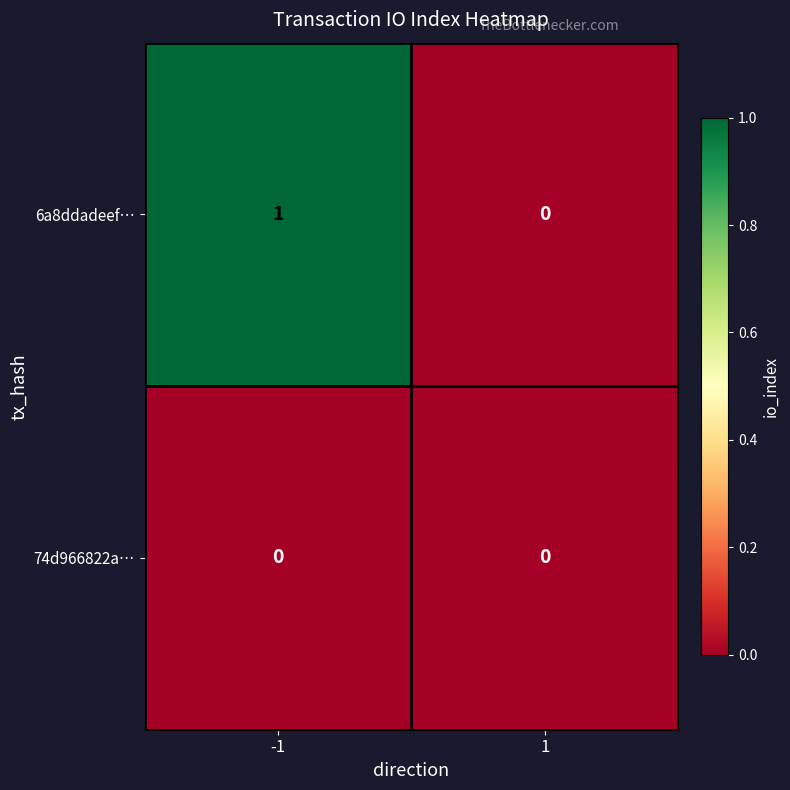

The 6a8ddadeef… series shows 0 at -1. True or false?

False